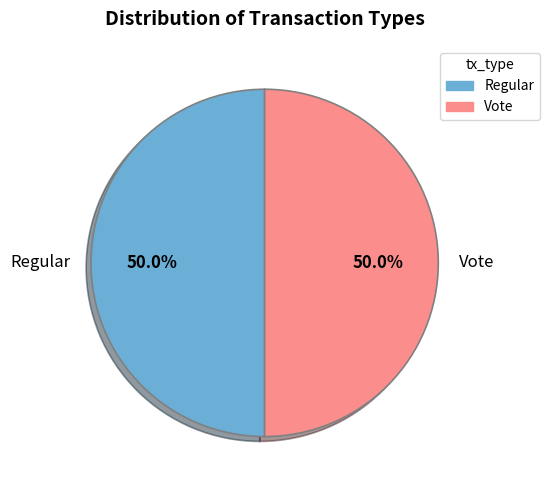

What is the ratio of the value at Regular to the value at Vote?

1.0